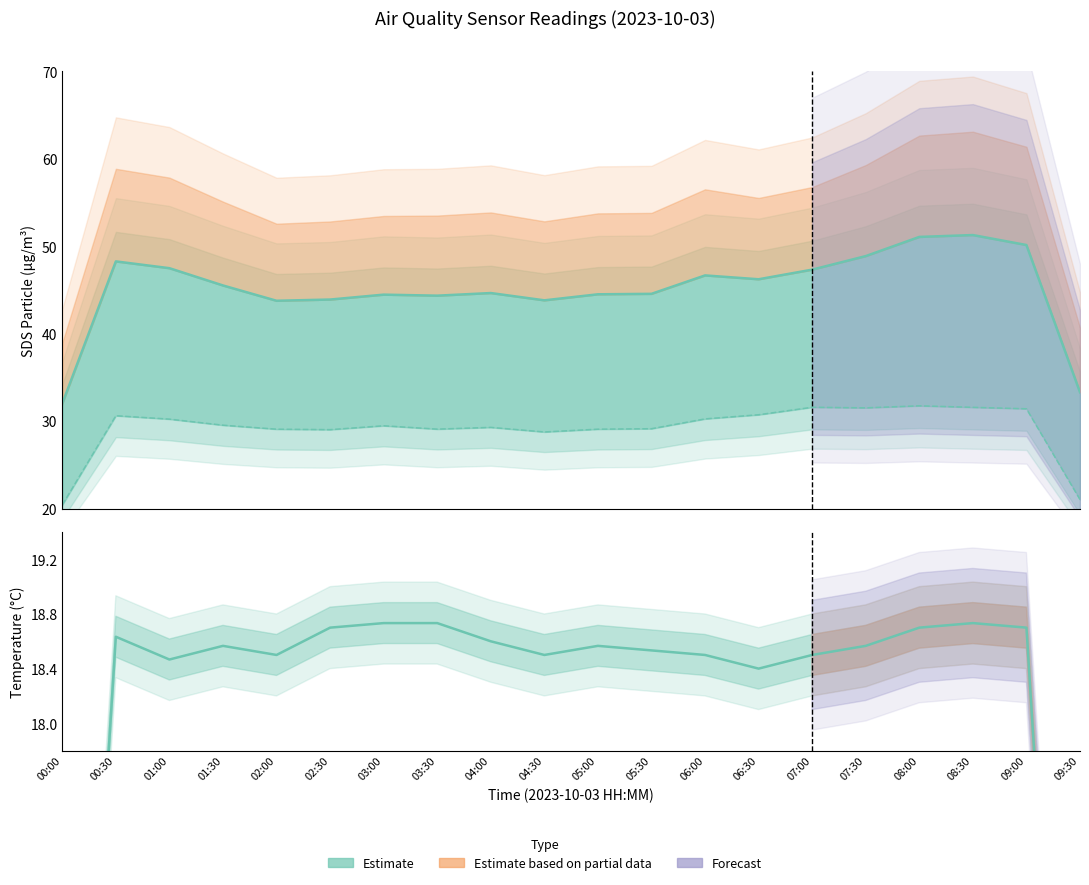

What is the value of the SDS_P2 point at the 19th from the left?

31.4